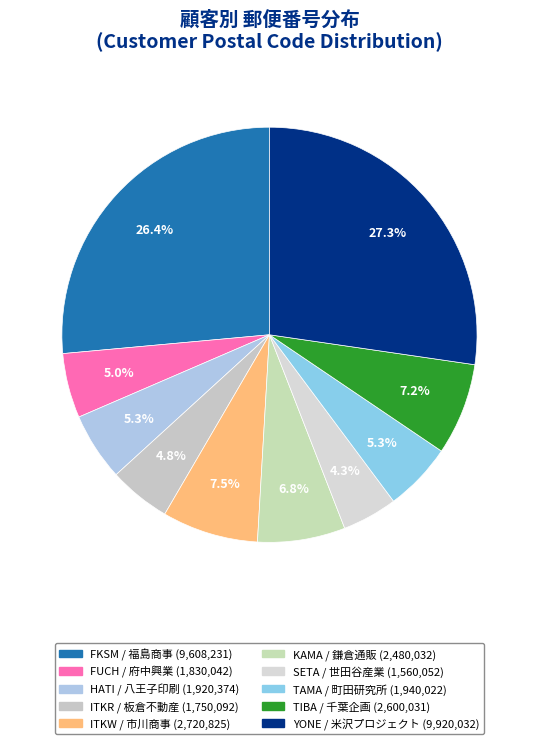

Is the sum of ITKW and KAMA greater than half?

No